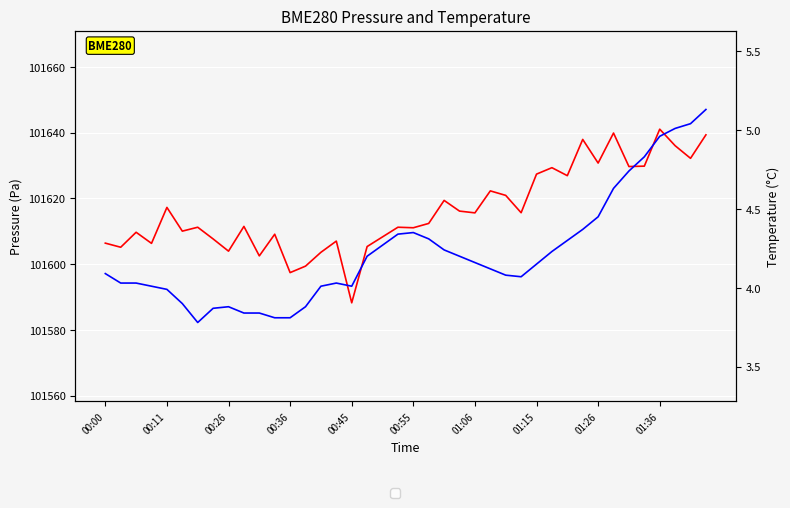

At 15, list the series in order from largest to smallest.

BME280_pressure, BME280_temperature